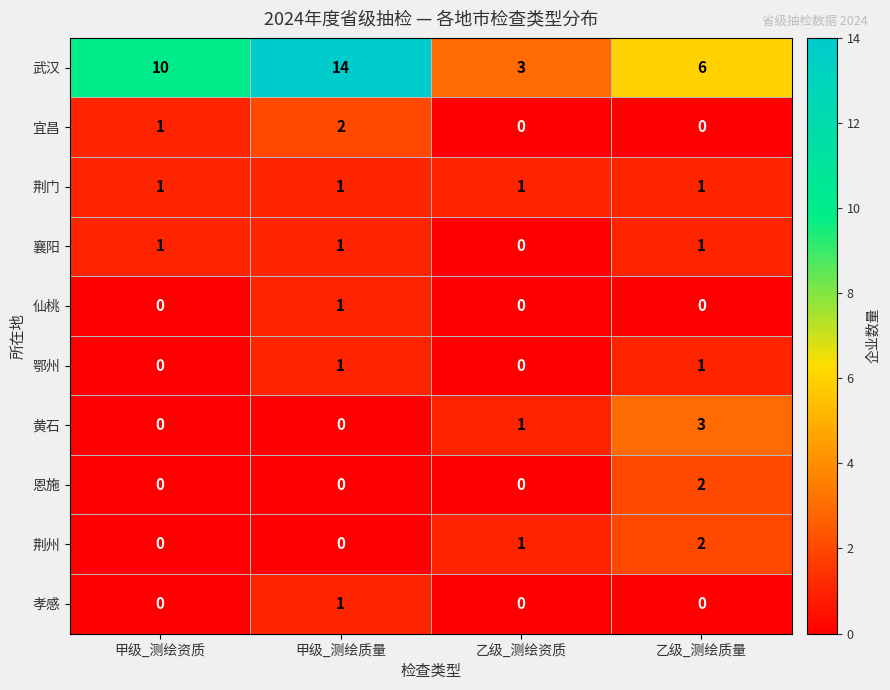

What is the greatest value displayed?

14